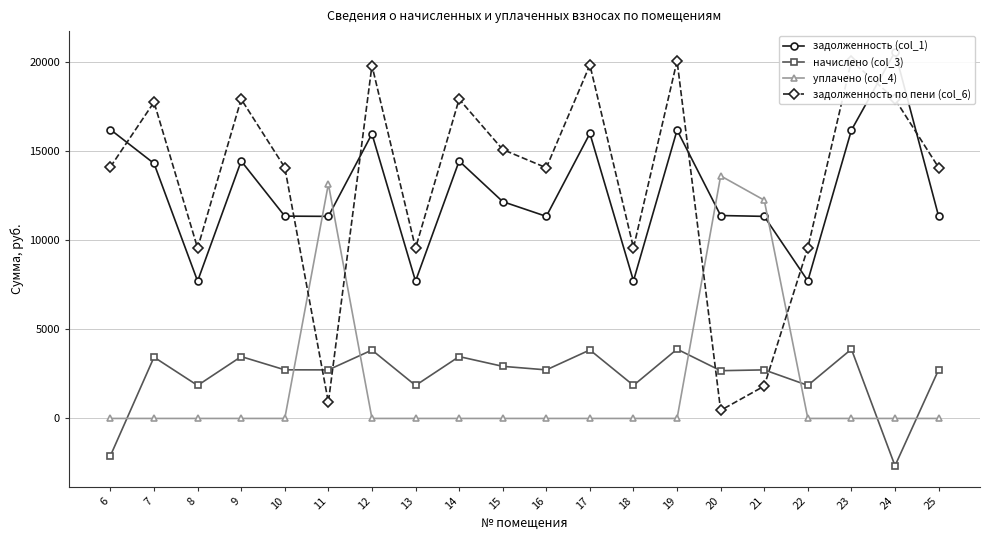

The value of уплачено (col_4) at 8 is -9262.0. True or false?

False